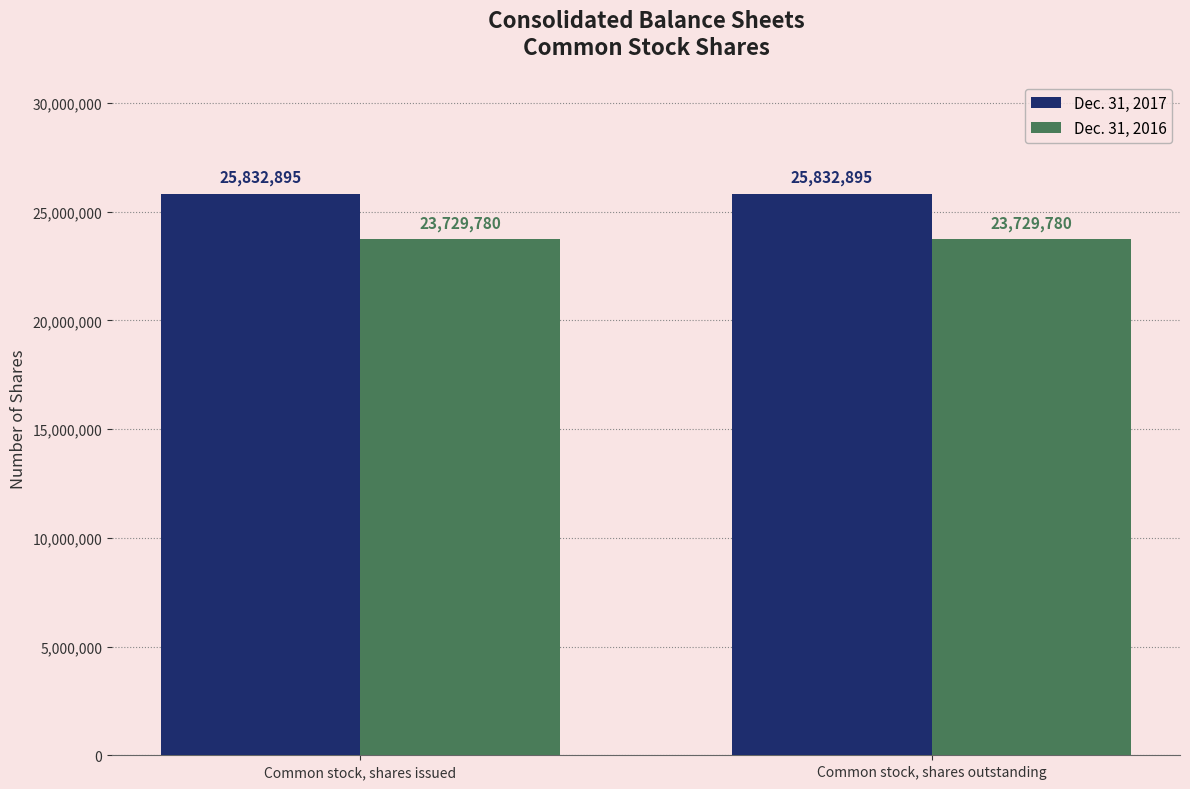

What is the value of the Dec. 31, 2017 bar at the 1st from the left?

25832895